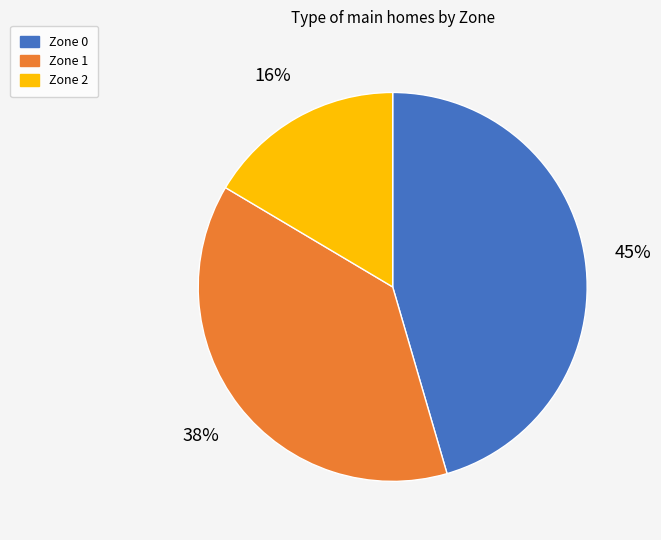

Does Zone 2 account for over 50% of the chart?

No